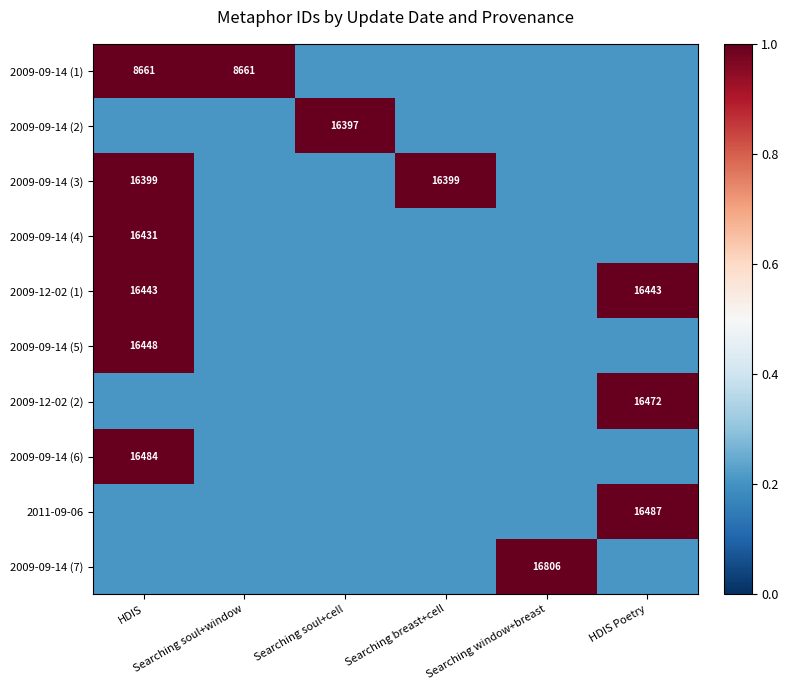

At which category is the sum across all series the highest?

HDIS